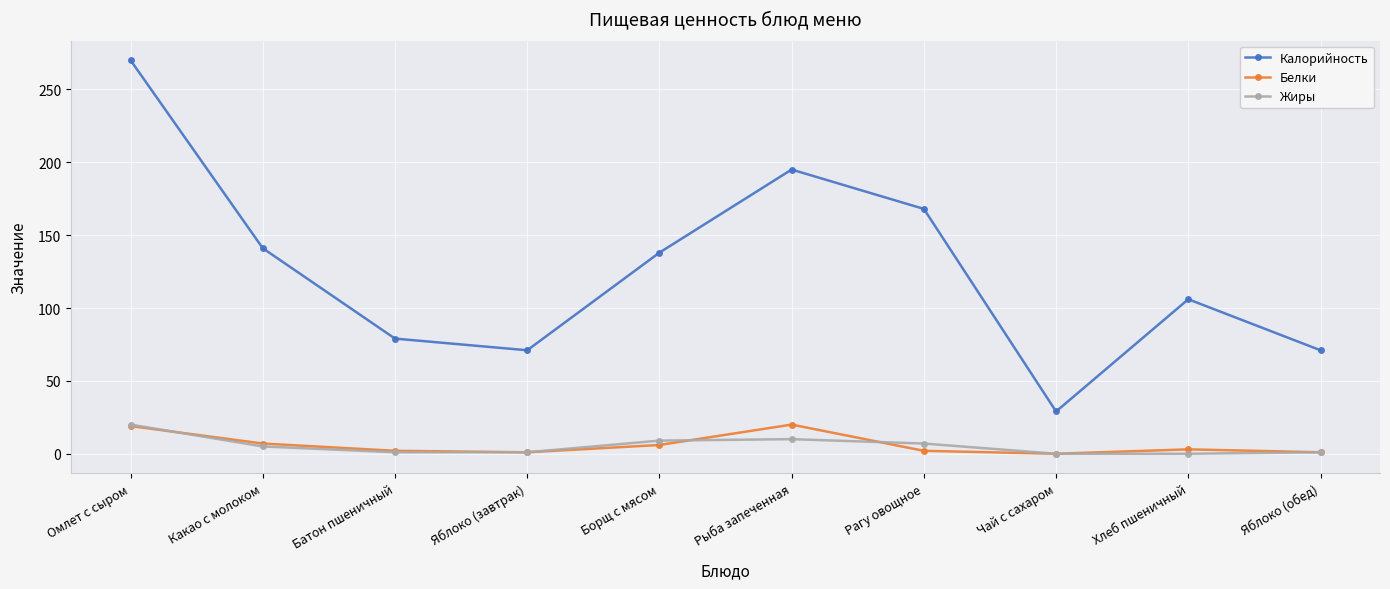

At which label does Жиры first exceed 5?

Омлет с сыром